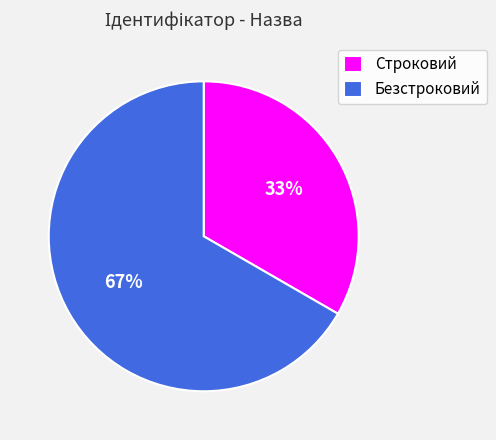

Is there a majority slice in this chart?

Yes